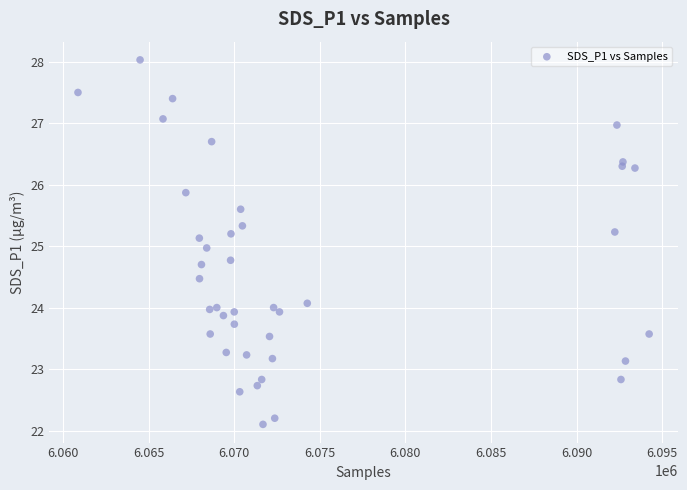

What is the range of X values (max minus min)?

33354.0